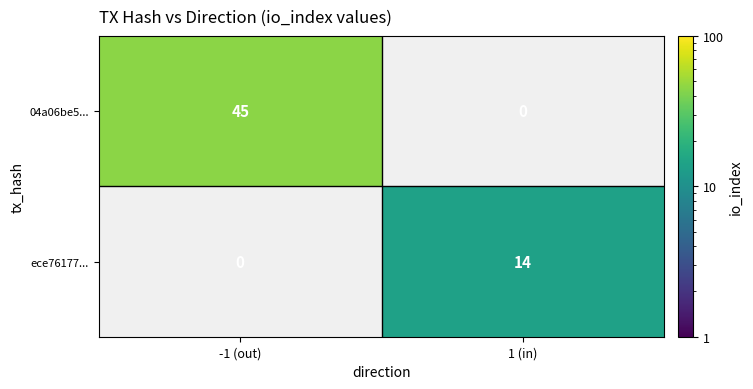

Is the value of 04a06be5... at -1 (out) greater than the value of ece76177... at 1 (in)?

Yes